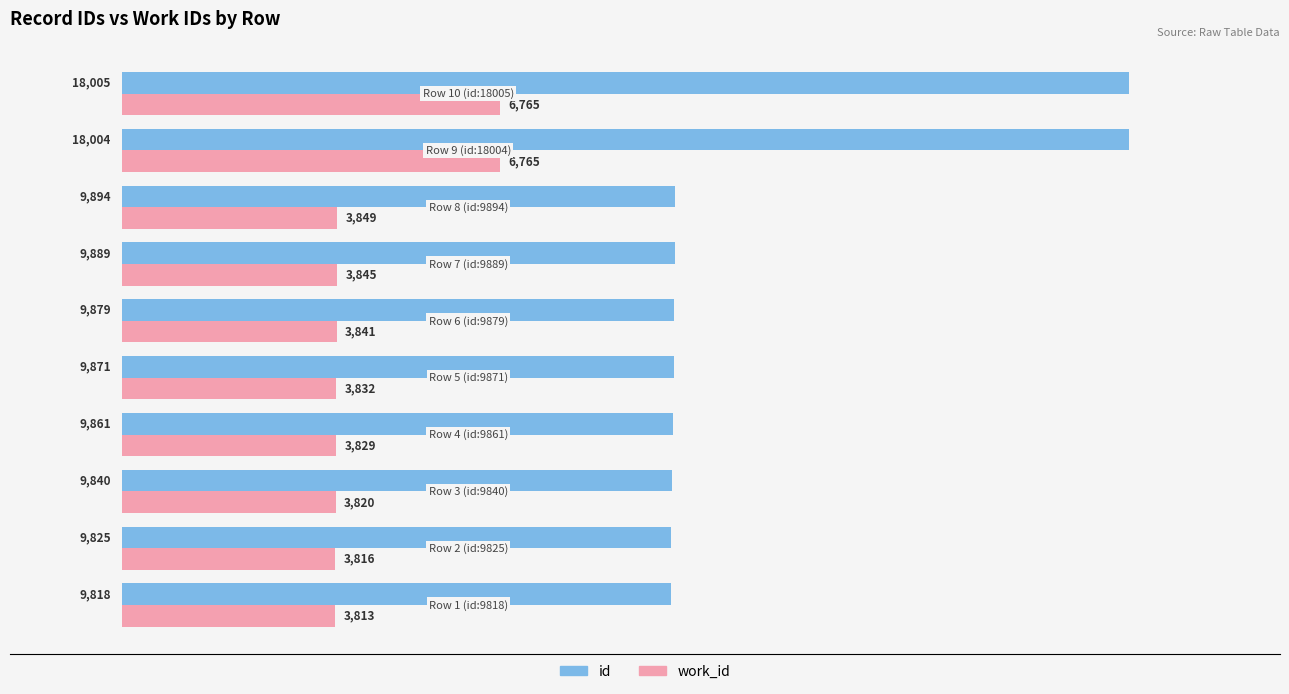

Which series has the largest range (max minus min)?

id